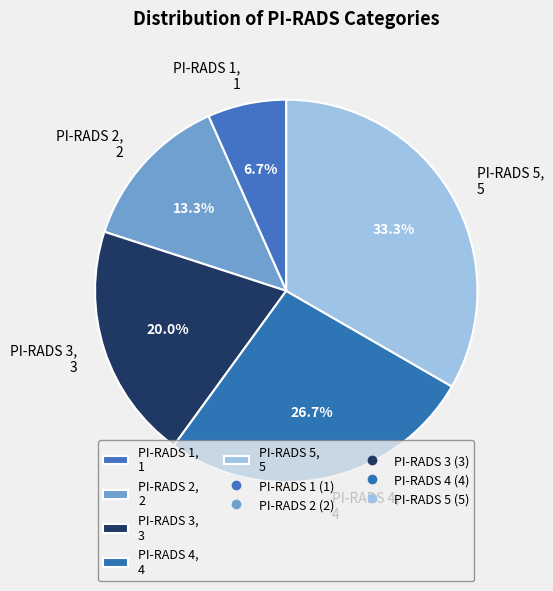

The PI-RADS 3 slice represents 20% of the pie. True or false?

True